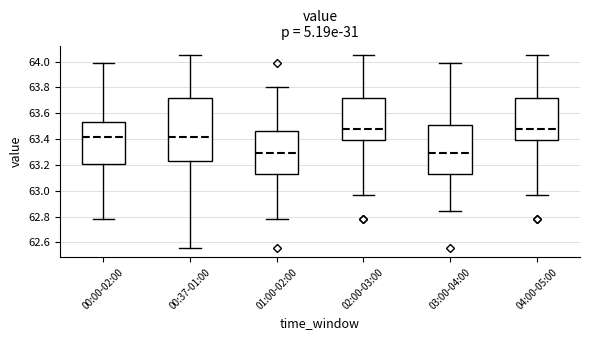

Reading left to right, read every box against the y-axis: the position of its median line, the range the box covers, and the ends of its whiskers. The values are not printed on the chart, so give them approximately, as read against the axis.

00:00-02:00: median 63.42, box 63.20 to 63.54, whiskers 62.78 to 64.00
00:37-01:00: median 63.42, box 63.24 to 63.72, whiskers 62.56 to 64.06
01:00-02:00: median 63.30, box 63.14 to 63.46, whiskers 62.78 to 63.80
02:00-03:00: median 63.48, box 63.40 to 63.72, whiskers 62.98 to 64.06
03:00-04:00: median 63.30, box 63.14 to 63.52, whiskers 62.84 to 64.00
04:00-05:00: median 63.48, box 63.40 to 63.72, whiskers 62.98 to 64.06